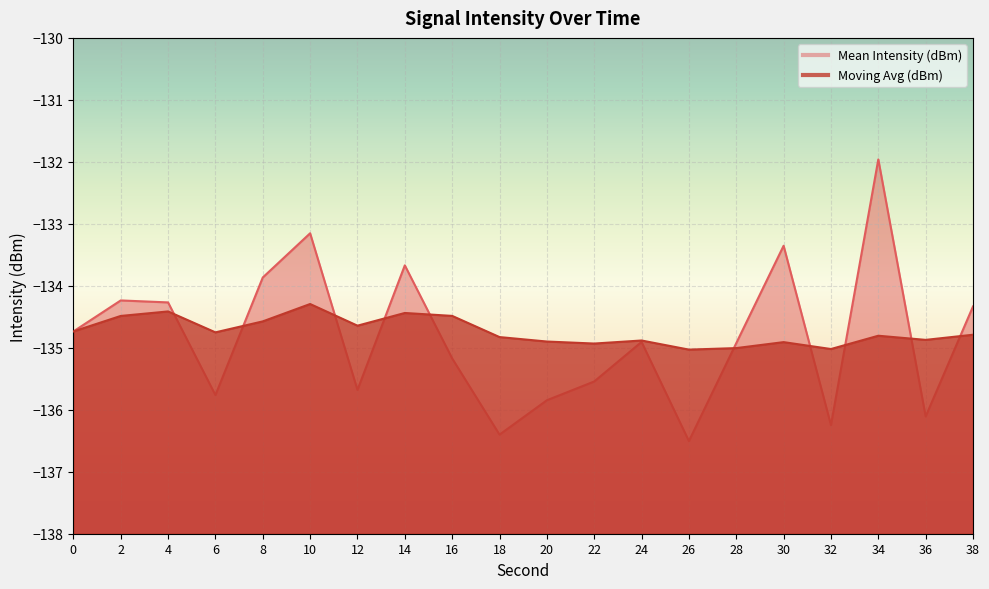

What is the difference between the Mean Intensity (dBm) values at 30 and 4?

0.9